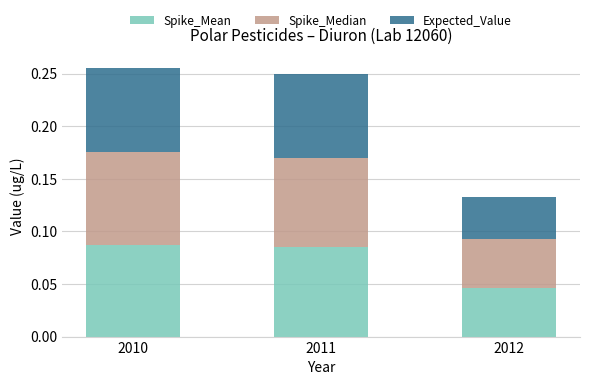

At which label is Spike_Mean closest to 0?

2012